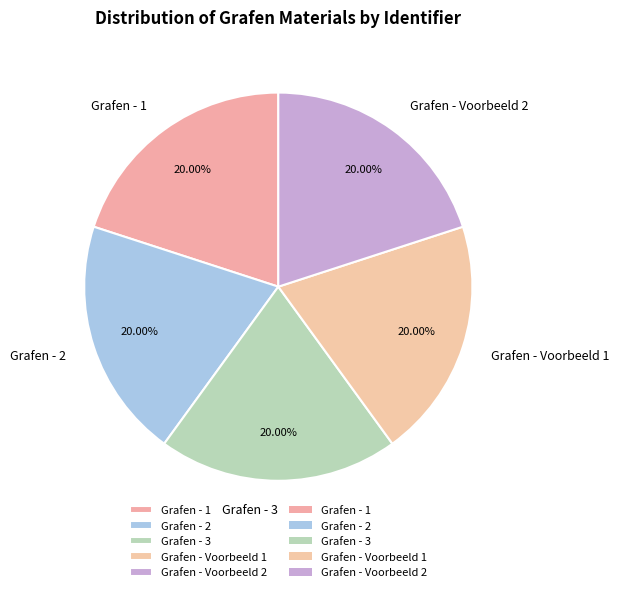

Is there any slice that represents more than half of the pie?

No